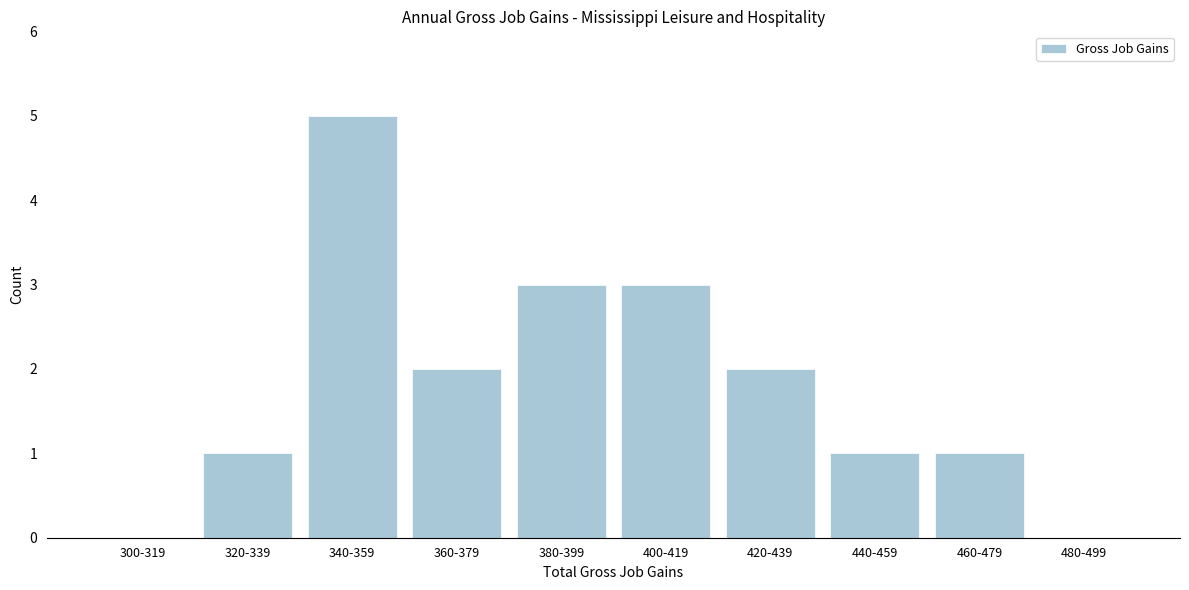

Reading right to left, transcribe all the data shown in this chart.

480-499=0	460-479=1	440-459=1	420-439=2	400-419=3	380-399=3	360-379=2	340-359=5	320-339=1	300-319=0